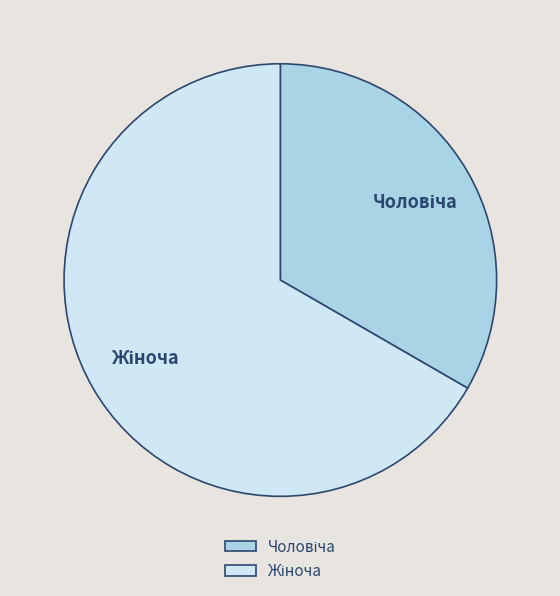

Does any single category account for the majority?

Yes